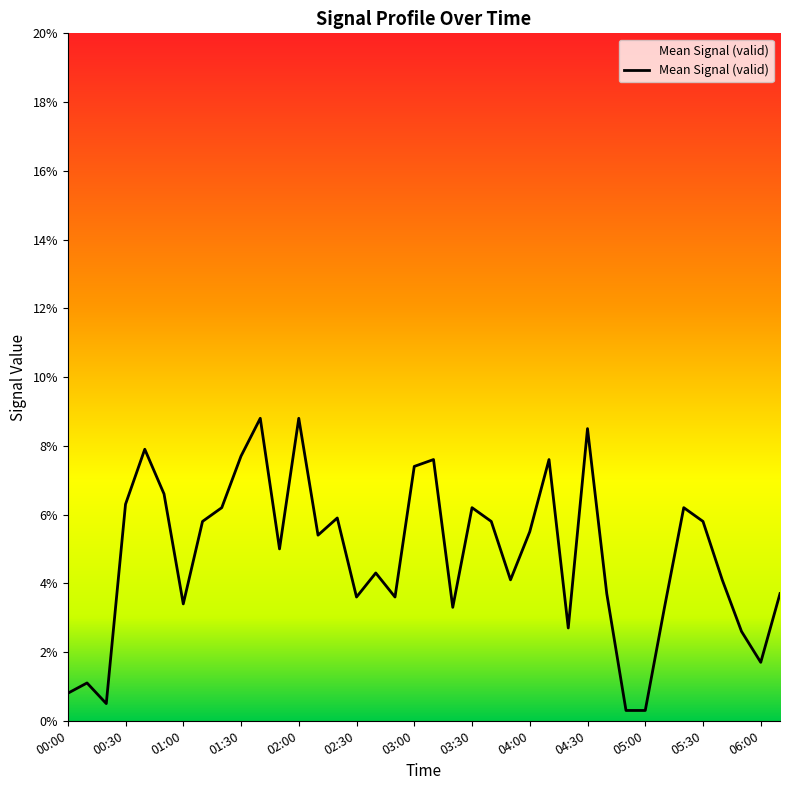

What is the greatest value displayed?

8.8